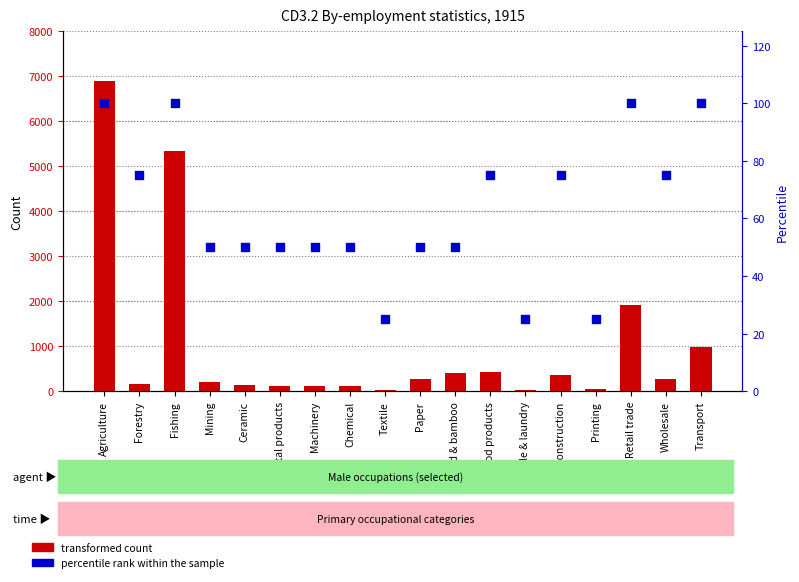

Which series contains the lowest Y value?

transformed count